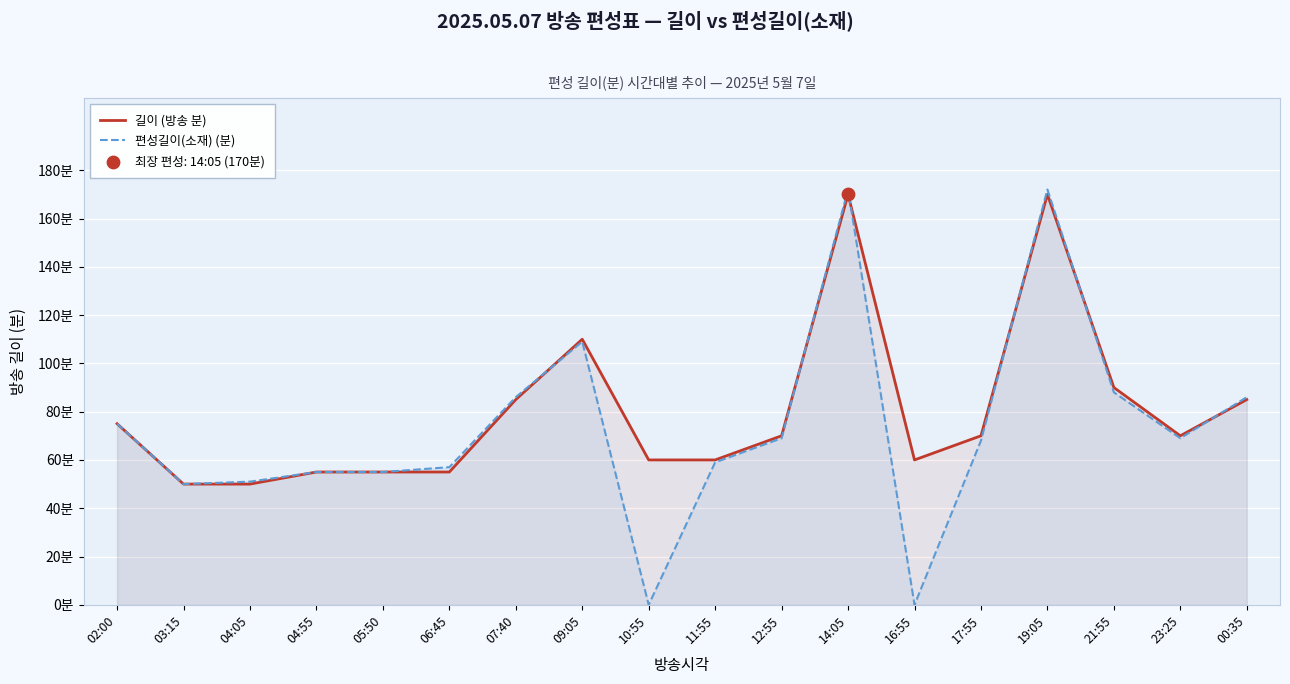

What is the total value across all series at 19:05?

342